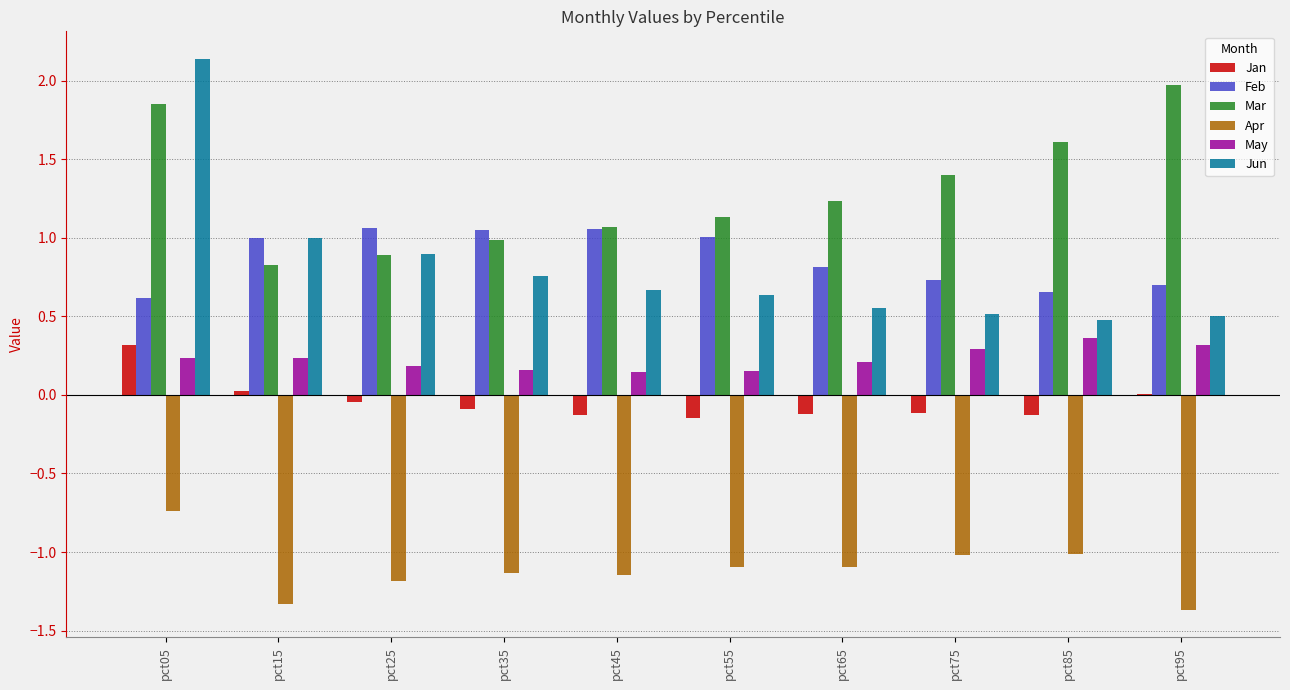

What are all the series names shown in the legend?

Jan, Feb, Mar, Apr, May, Jun